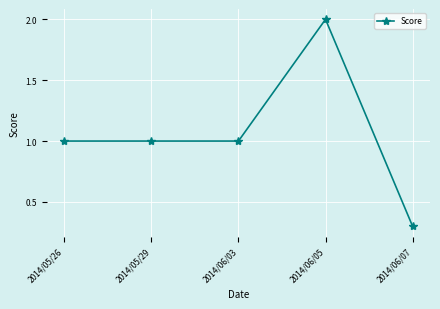

True or false: there are more than 0 points higher than both neighbors.

True